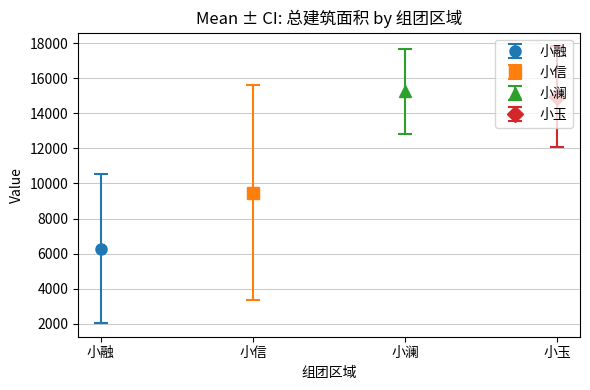

True or false: 总建筑面积 has a value of 8871.3 at 8.

False